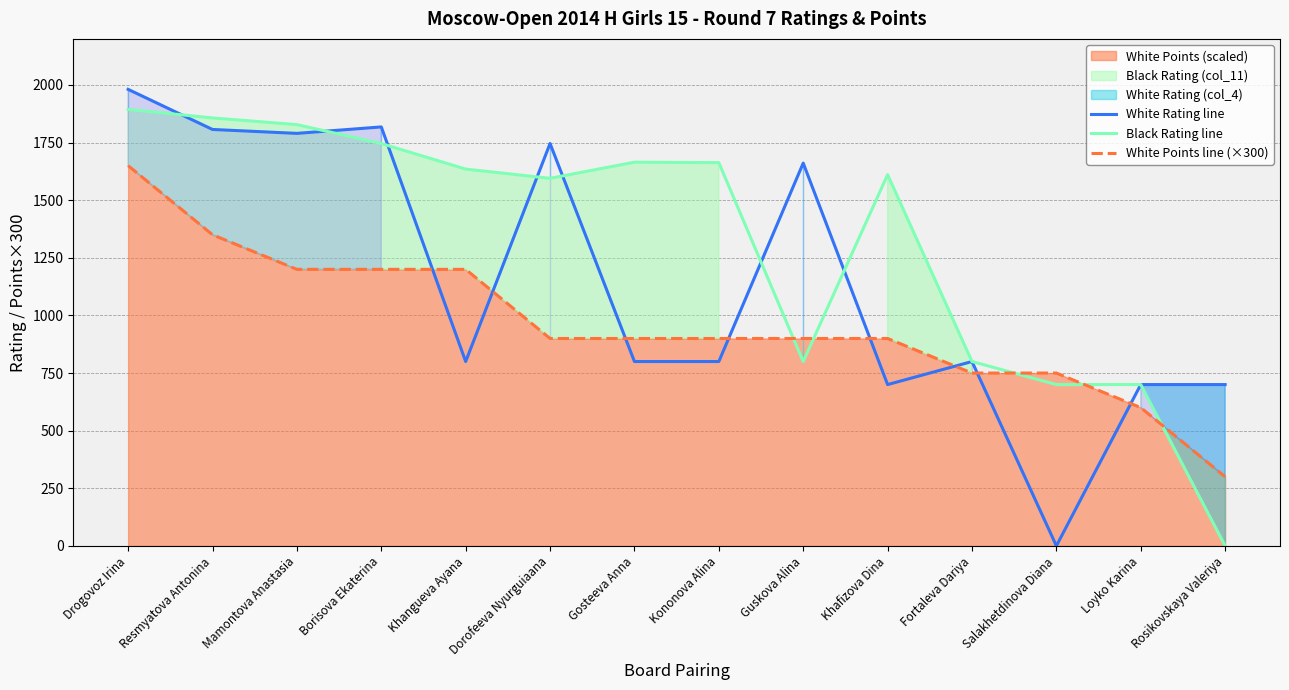

What is the sum of the White Rating line values at Mamontova Anastasia and Borisova Ekaterina?

3608